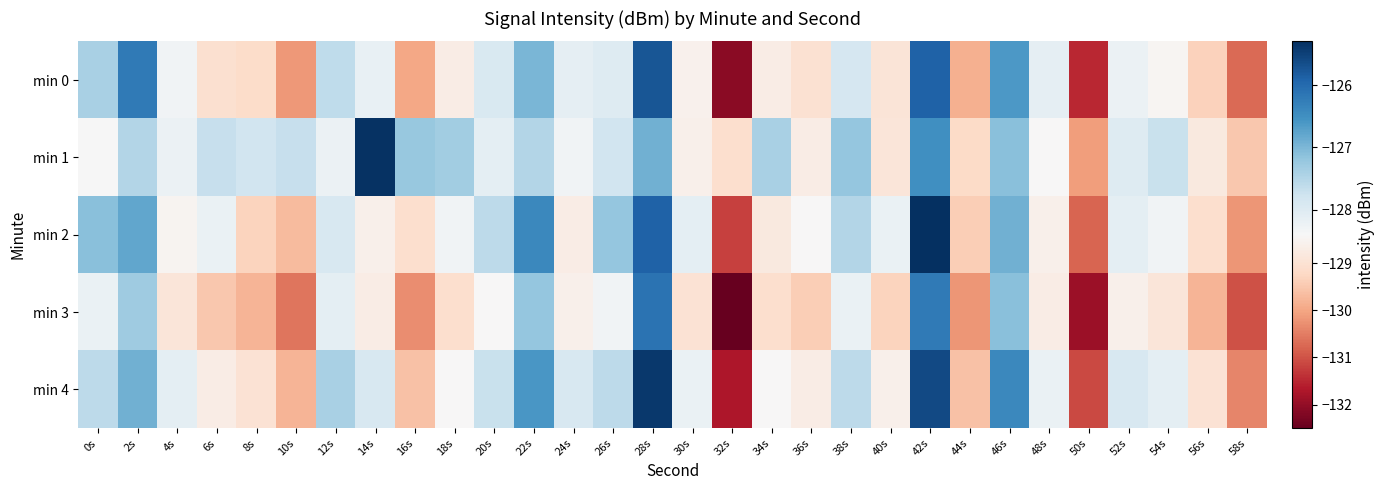

Reading left to right, extract all data points from this chart.

min 0: 0s=-127.4	2s=-126.2	4s=-128.3	6s=-129.0	8s=-129.2	10s=-130.2	12s=-127.6	14s=-128.2	16s=-130.0	18s=-128.7	20s=-127.9	22s=-127.0	24s=-128.1	26s=-128.0	28s=-125.8	30s=-128.6	32s=-132.1	34s=-128.7	36s=-129.0	38s=-127.9	40s=-128.9	42s=-125.9	44s=-129.9	46s=-126.6	48s=-128.1	50s=-131.5	52s=-128.2	54s=-128.5	56s=-129.4	58s=-130.7
min 1: 0s=-128.4	2s=-127.5	4s=-128.2	6s=-127.7	8s=-127.8	10s=-127.7	12s=-128.2	14s=-125.3	16s=-127.2	18s=-127.3	20s=-128.1	22s=-127.5	24s=-128.3	26s=-127.8	28s=-126.9	30s=-128.6	32s=-129.1	34s=-127.4	36s=-128.7	38s=-127.2	40s=-128.9	42s=-126.5	44s=-129.2	46s=-127.1	48s=-128.4	50s=-130.1	52s=-128.0	54s=-127.7	56s=-128.8	58s=-129.5
min 2: 0s=-127.1	2s=-126.8	4s=-128.5	6s=-128.2	8s=-129.3	10s=-129.7	12s=-127.9	14s=-128.6	16s=-129.1	18s=-128.3	20s=-127.6	22s=-126.4	24s=-128.7	26s=-127.2	28s=-125.9	30s=-128.1	32s=-131.2	34s=-128.8	36s=-128.4	38s=-127.5	40s=-128.2	42s=-125.3	44s=-129.4	46s=-126.9	48s=-128.6	50s=-130.8	52s=-128.1	54s=-128.3	56s=-129.1	58s=-130.2
min 3: 0s=-128.2	2s=-127.3	4s=-128.9	6s=-129.5	8s=-129.8	10s=-130.6	12s=-128.1	14s=-128.7	16s=-130.3	18s=-129.1	20s=-128.4	22s=-127.2	24s=-128.6	26s=-128.3	28s=-126.1	30s=-129.0	32s=-132.5	34s=-129.1	36s=-129.4	38s=-128.2	40s=-129.3	42s=-126.2	44s=-130.2	46s=-127.1	48s=-128.7	50s=-131.9	52s=-128.6	54s=-128.9	56s=-129.8	58s=-131.0
min 4: 0s=-127.6	2s=-126.9	4s=-128.1	6s=-128.7	8s=-129.0	10s=-129.8	12s=-127.4	14s=-127.9	16s=-129.6	18s=-128.4	20s=-127.7	22s=-126.6	24s=-127.9	26s=-127.6	28s=-125.4	30s=-128.2	32s=-131.7	34s=-128.4	36s=-128.7	38s=-127.6	40s=-128.6	42s=-125.6	44s=-129.6	46s=-126.4	48s=-128.2	50s=-131.1	52s=-127.9	54s=-128.1	56s=-129.0	58s=-130.4